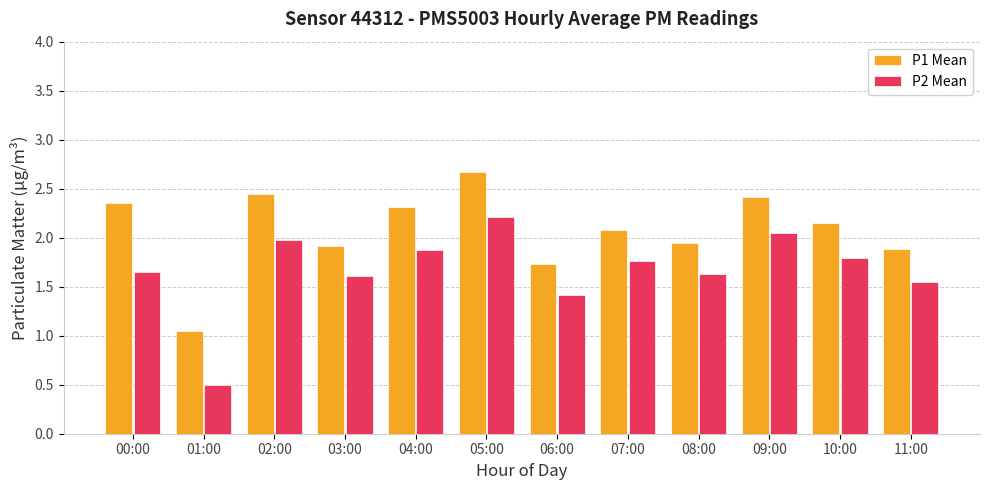

How many series are shown in this chart?

2